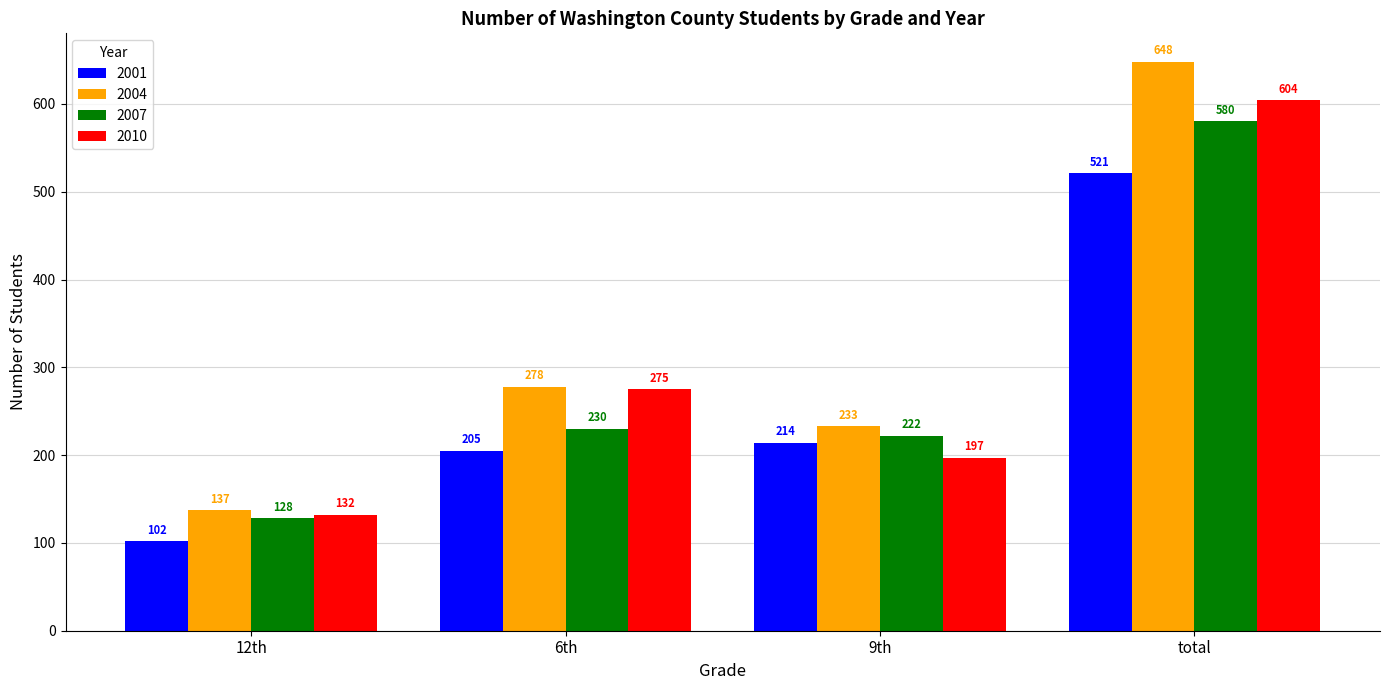

What is the maximum value shown in the chart?

648